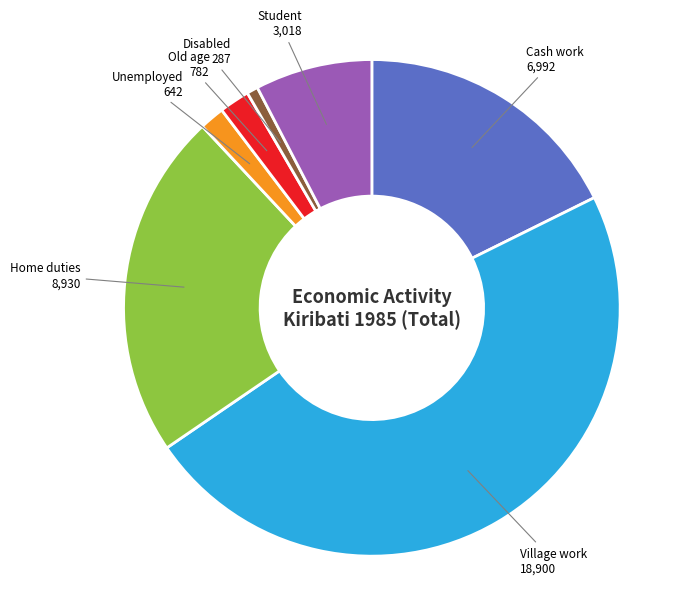

Is there any slice that represents more than half of the pie?

No